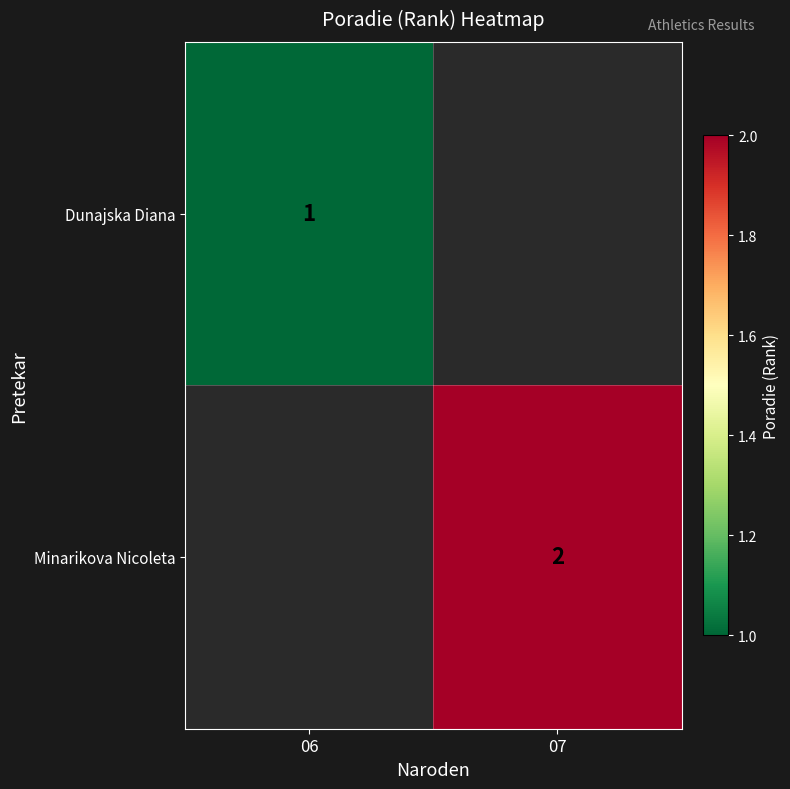

Is it true that Minarikova Nicoleta equals 2 at 07?

True